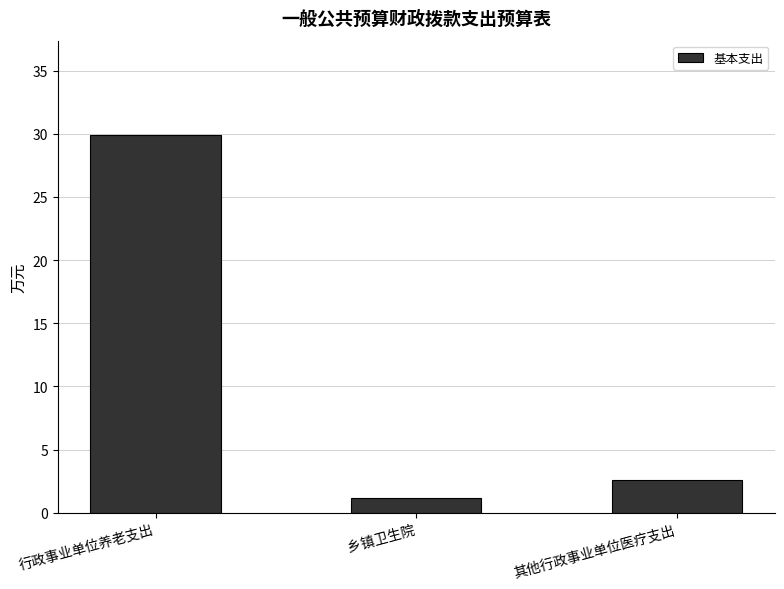

List the labels in order of value, smallest first.

乡镇卫生院, 其他行政事业单位医疗支出, 行政事业单位养老支出